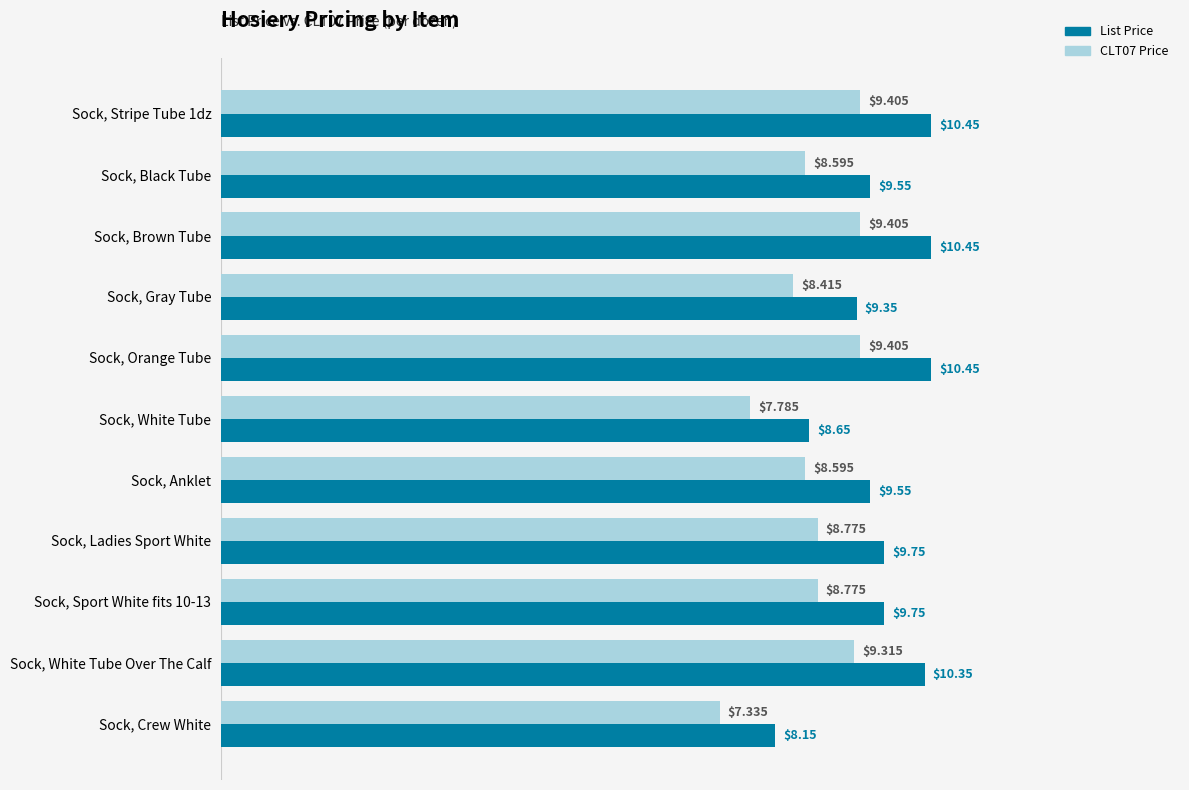

Which series changed the most between Sock, Sport White fits 10-13 and Sock, White Tube Over The Calf?

List Price